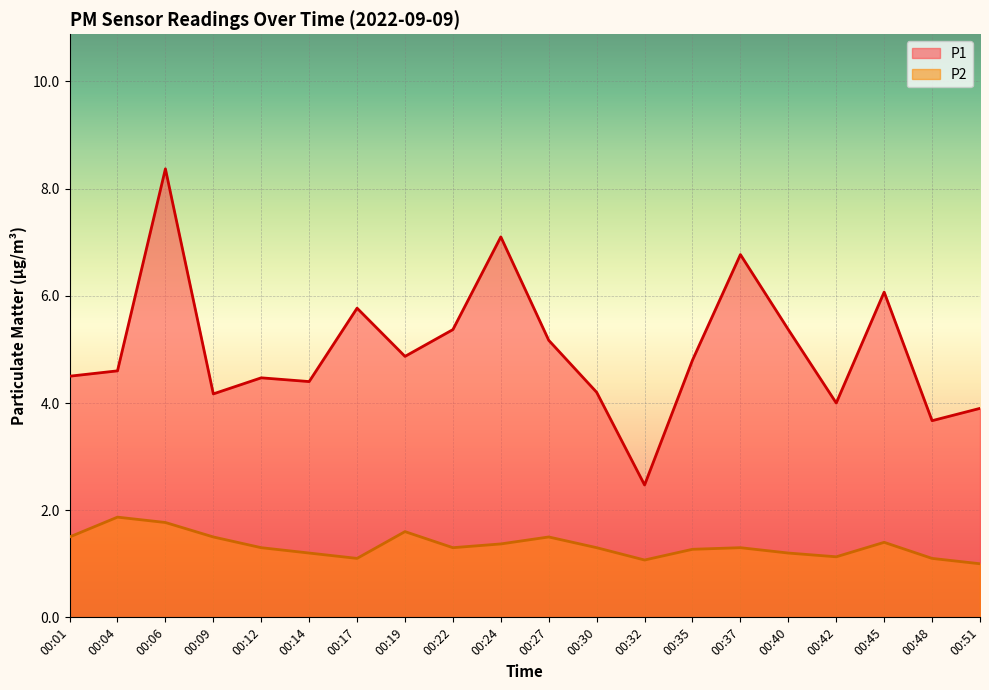

At 00:17, list the series in order from smallest to largest.

P2, P1